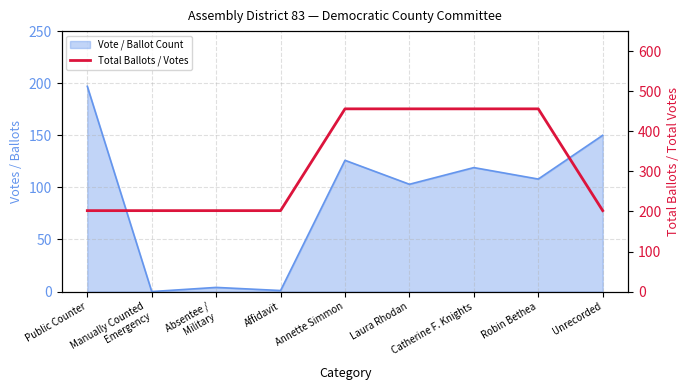

Reading left to right, what are all the values shown in this chart?

Public Counter=202	Manually Counted
Emergency=202	Absentee /
Military=202	Affidavit=202	Annette Simmon=456	Laura Rhodan=456	Catherine F. Knights=456	Robin Bethea=456	Unrecorded=202